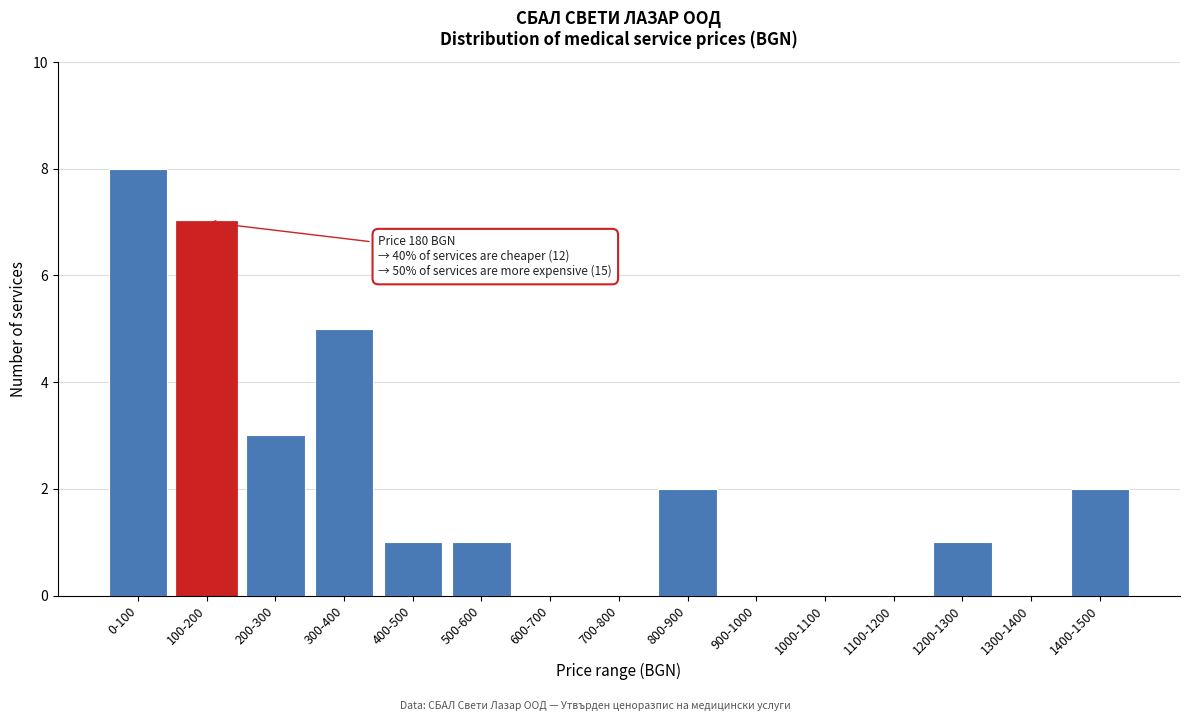

Reading left to right, transcribe all the data shown in this chart.

0-100=8	100-200=7	200-300=3	300-400=5	400-500=1	500-600=1	600-700=0	700-800=0	800-900=2	900-1000=0	1000-1100=0	1100-1200=0	1200-1300=1	1300-1400=0	1400-1500=2